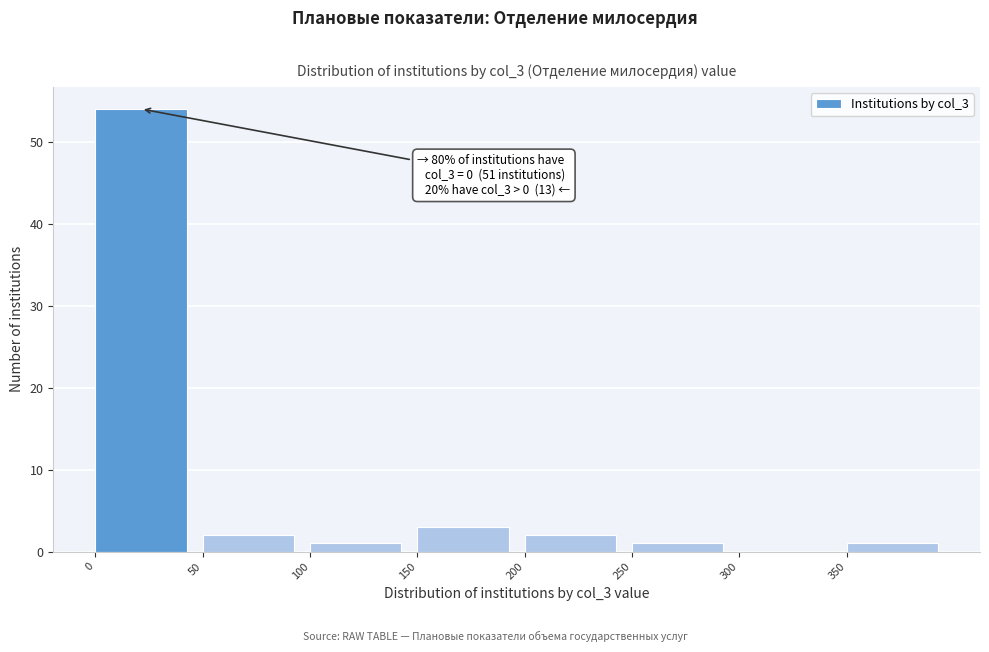

Over which range of the x-axis is the bar tallest?

0 to 50